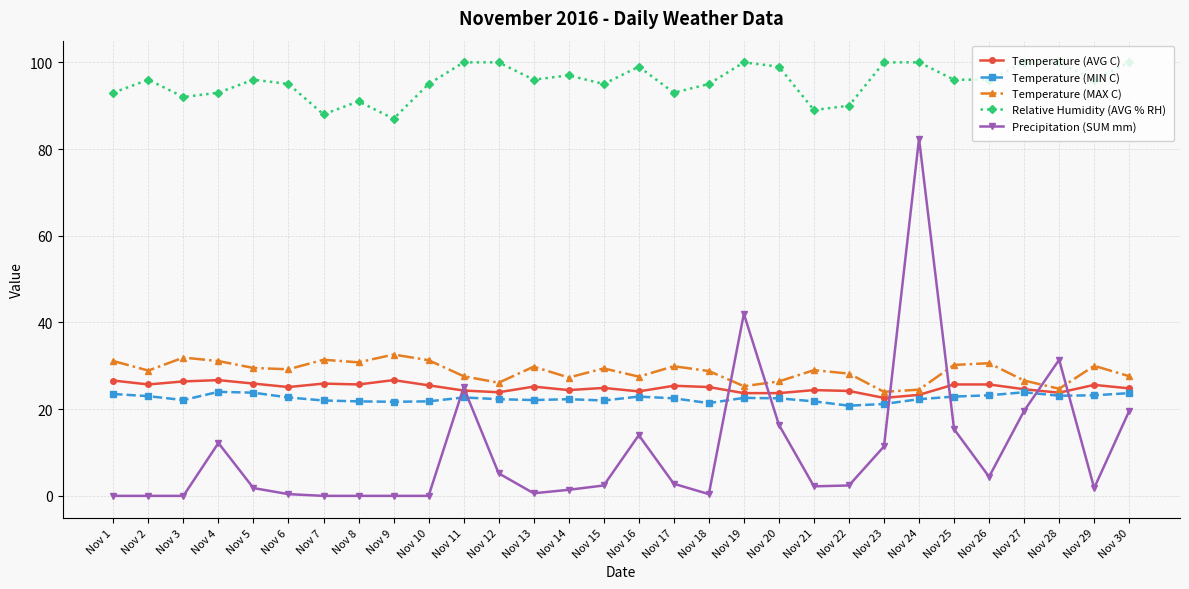

What is the value of the Precipitation (SUM mm) point at the 29th from the left?

1.8